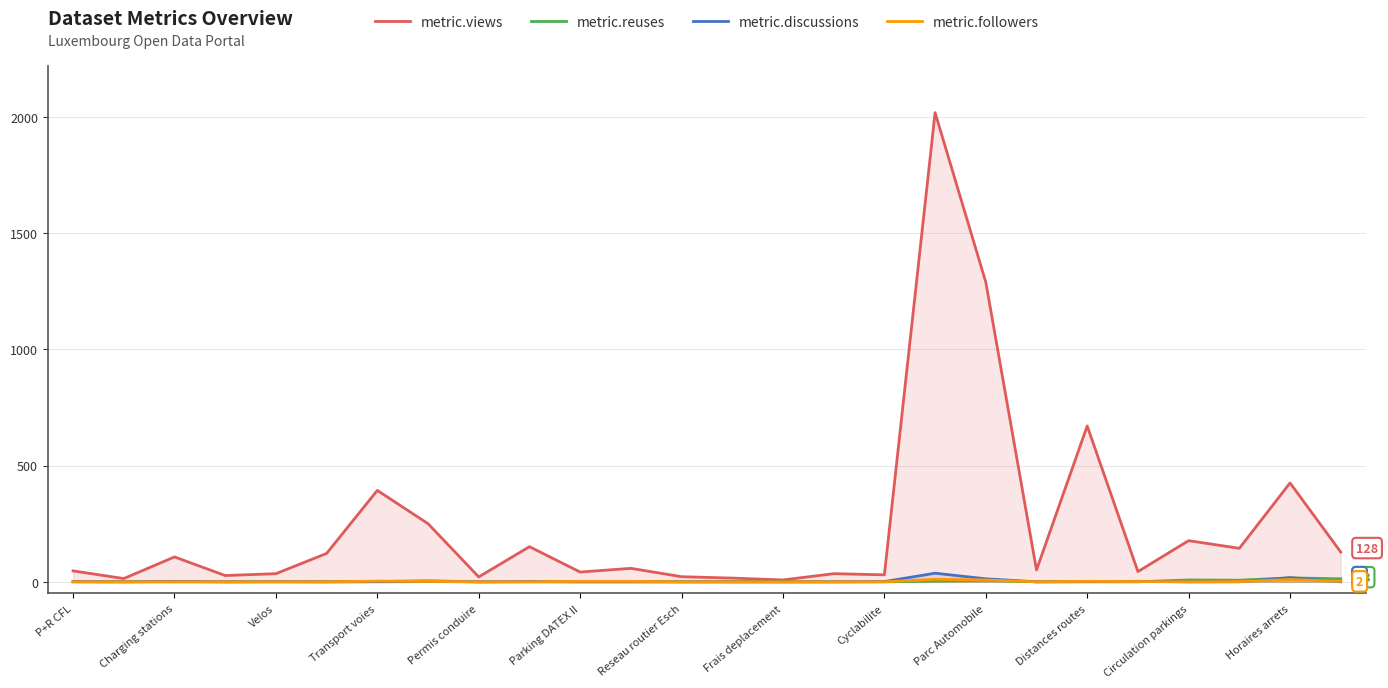

Is it true that metric.reuses equals 0 at Permis conduire?

True